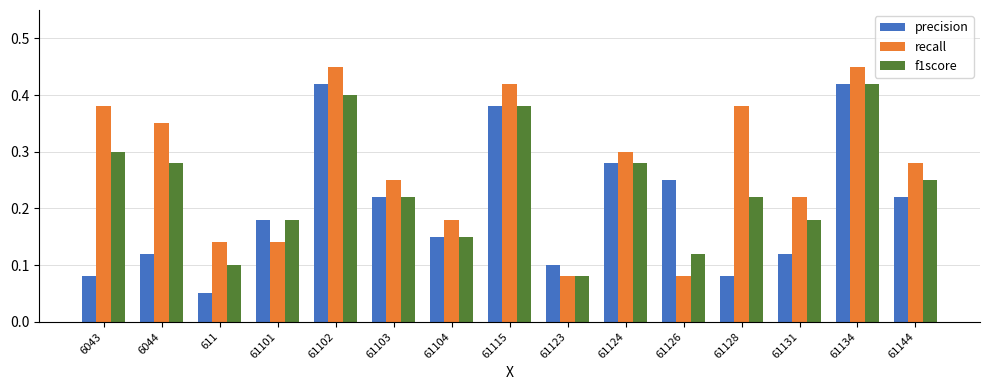

Which category has the lowest value in the f1score series?

61123